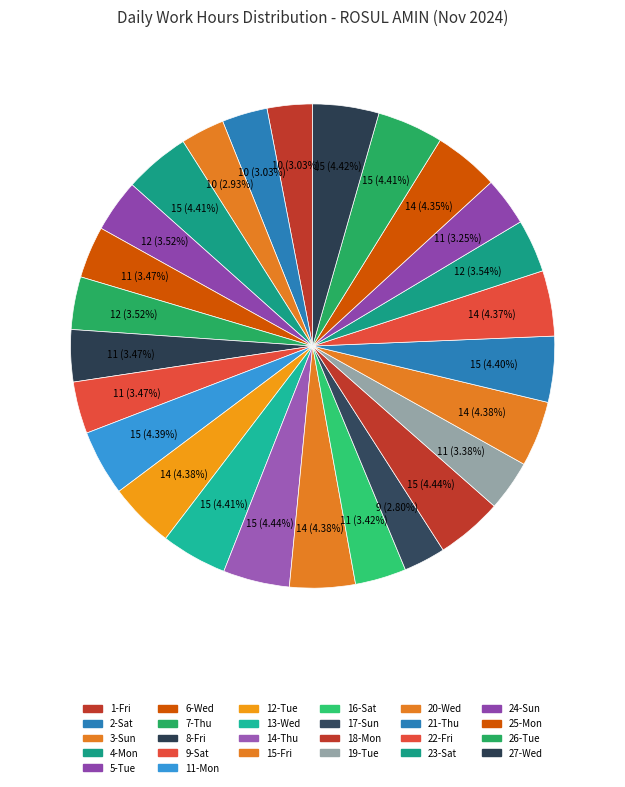

Rank the categories by value from lowest to highest.

17-Sun, 3-Sun, 1-Fri, 2-Sat, 24-Sun, 19-Tue, 16-Sat, 6-Wed, 9-Sat, 8-Fri, 5-Tue, 7-Thu, 23-Sat, 25-Mon, 22-Fri, 12-Tue, 20-Wed, 15-Fri, 11-Mon, 21-Thu, 13-Wed, 4-Mon, 26-Tue, 27-Wed, 14-Thu, 18-Mon